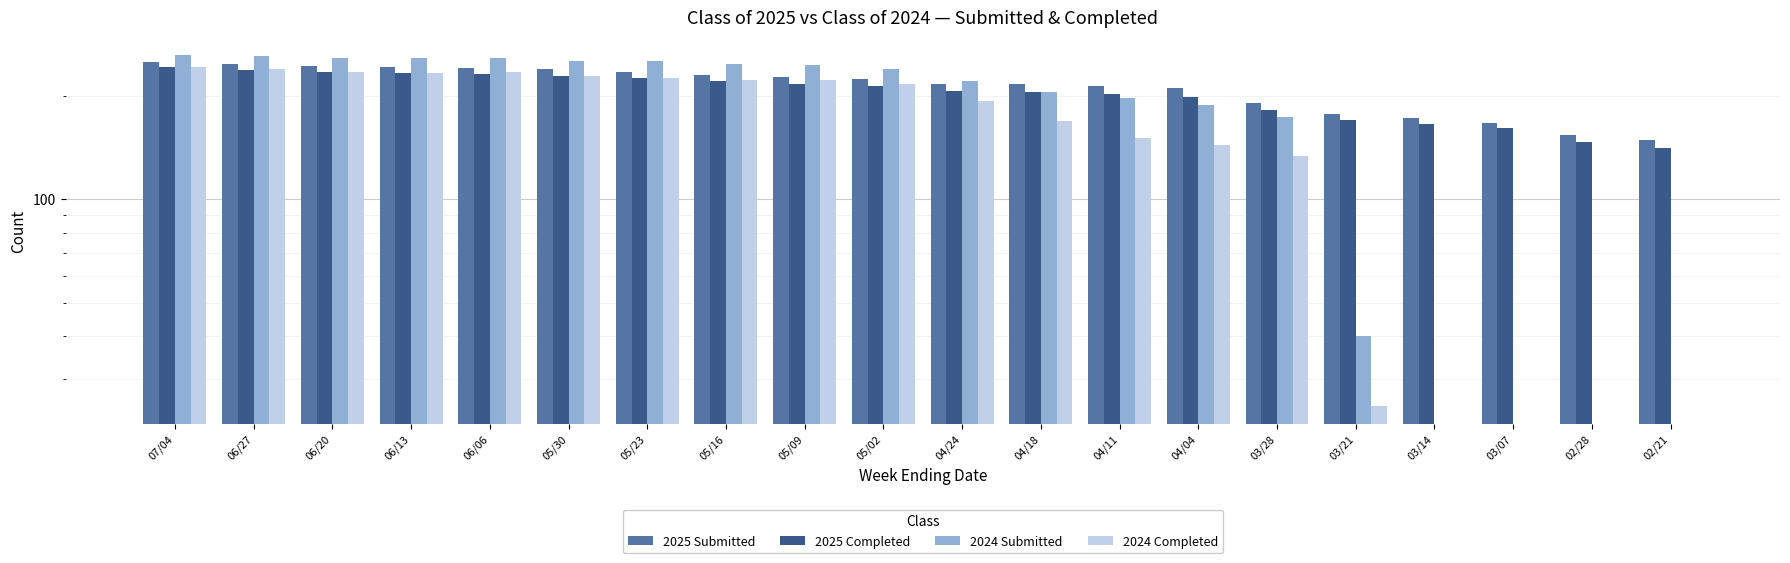

Reading right to left, what are all the values shown in this chart?

2025 Submitted: 02/21=149	02/28=154	03/07=167	03/14=172	03/21=177	03/28=190	04/04=210	04/11=213	04/18=216	04/24=216	05/02=224	05/09=227	05/16=230	05/23=235	05/30=239	06/06=241	06/13=243	06/20=244	06/27=247	07/04=251
2025 Completed: 02/21=141	02/28=147	03/07=161	03/14=165	03/21=170	03/28=182	04/04=198	04/11=203	04/18=205	04/24=206	05/02=214	05/09=217	05/16=220	05/23=225	05/30=228	06/06=231	06/13=233	06/20=235	06/27=237	07/04=242
2024 Submitted: 02/21=0	02/28=0	03/07=0	03/14=0	03/21=40	03/28=174	04/04=188	04/11=197	04/18=205	04/24=221	05/02=240	05/09=246	05/16=248	05/23=253	05/30=253	06/06=257	06/13=257	06/20=258	06/27=261	07/04=263
2024 Completed: 02/21=0	02/28=0	03/07=0	03/14=0	03/21=25	03/28=134	04/04=144	04/11=151	04/18=169	04/24=193	05/02=216	05/09=222	05/16=222	05/23=225	05/30=229	06/06=234	06/13=233	06/20=234	06/27=240	07/04=242